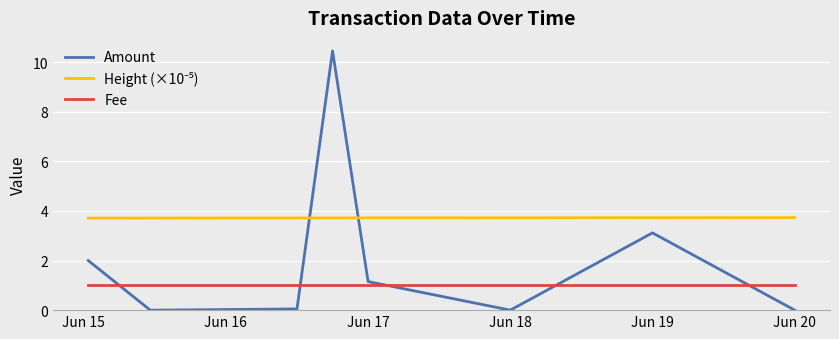

Which series has the largest range (max minus min)?

Amount